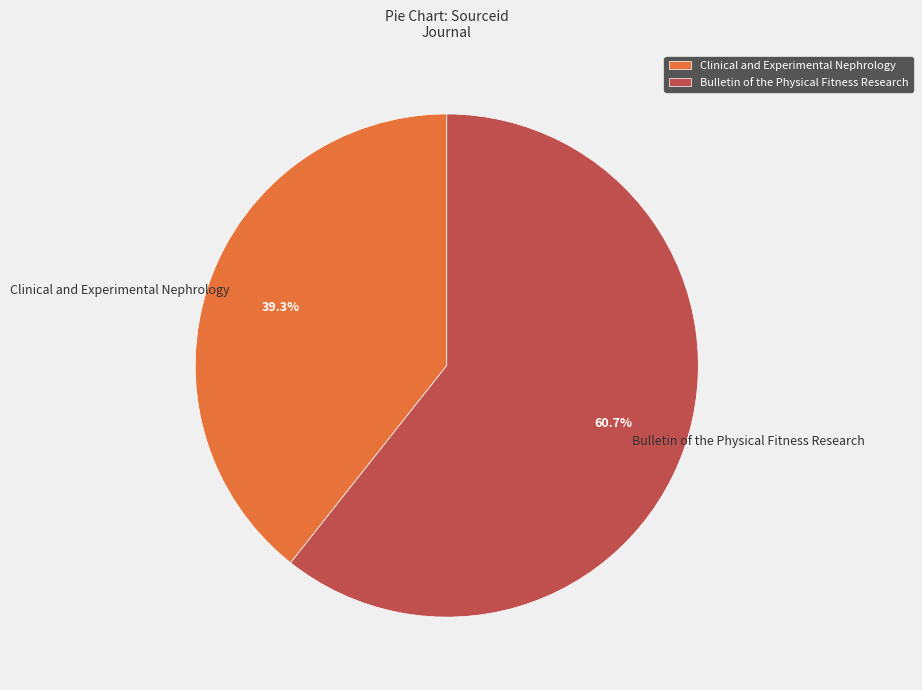

Which has a higher value, Clinical and Experimental Nephrology or Bulletin of the Physical Fitness Research?

Bulletin of the Physical Fitness Research